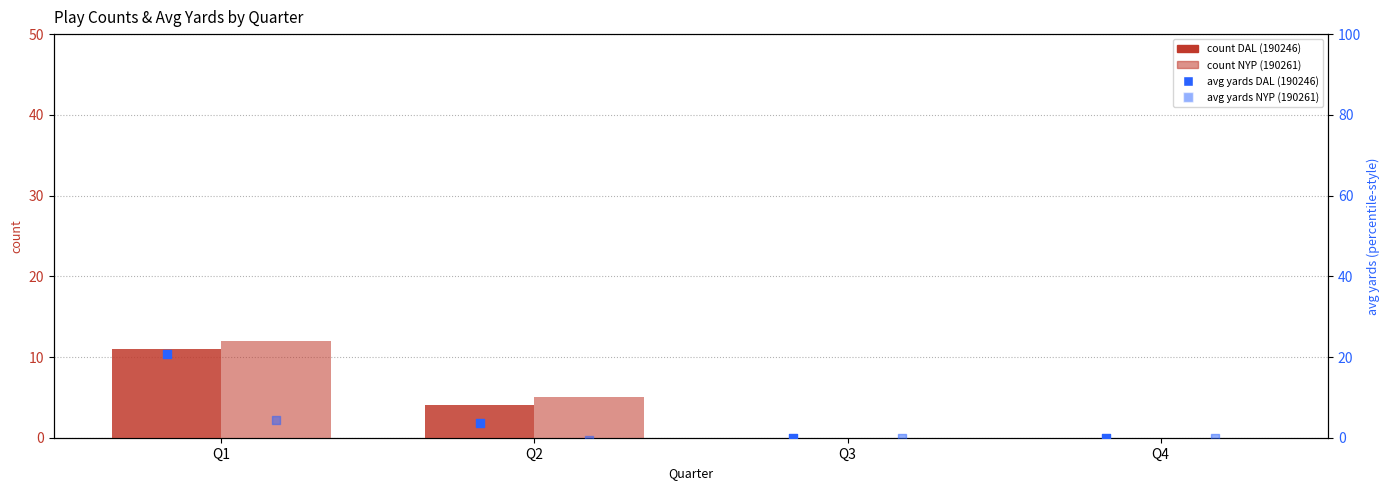

Which series reaches the minimum Y coordinate?

avg yards NYP (190261)